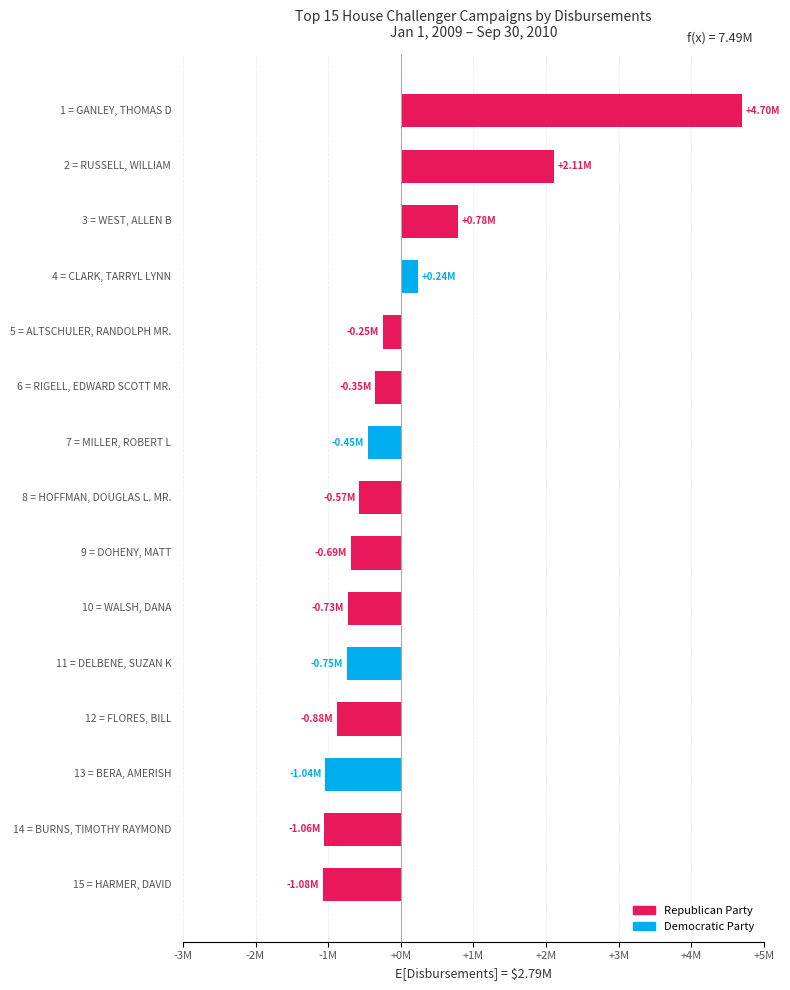

How many bars are there in total?

15